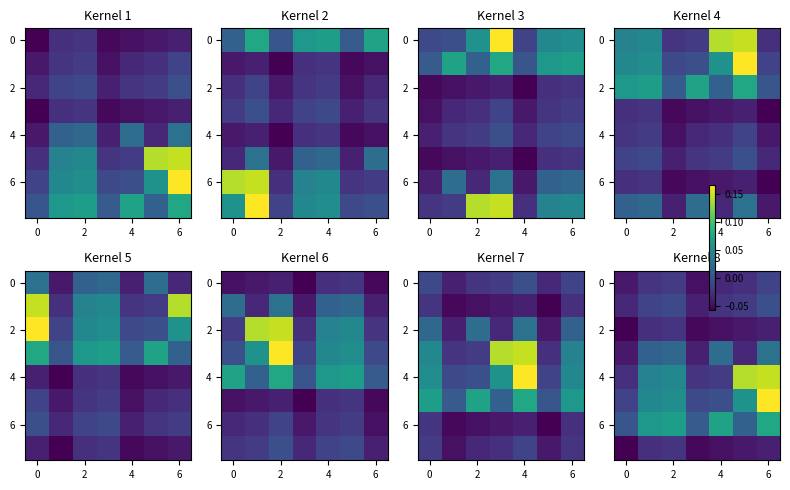

What is the maximum value shown in the chart?

0.2